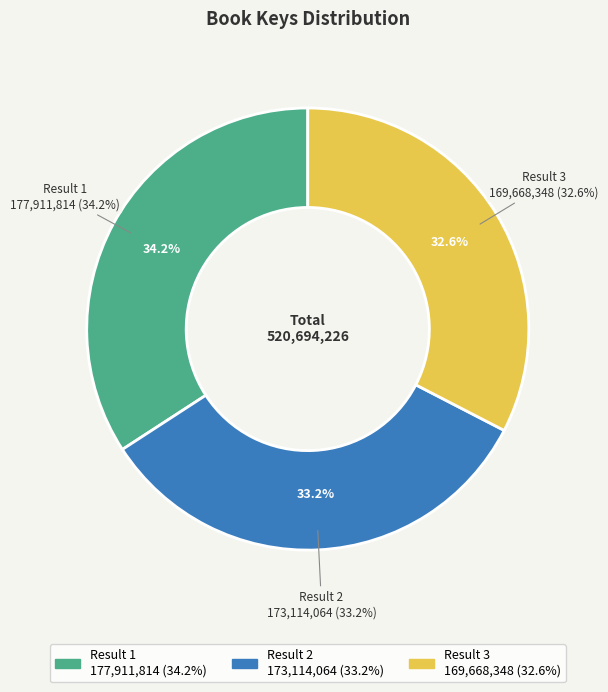

To the nearest percent, what is the combined percentage of Result 1 and Result 2?

67%